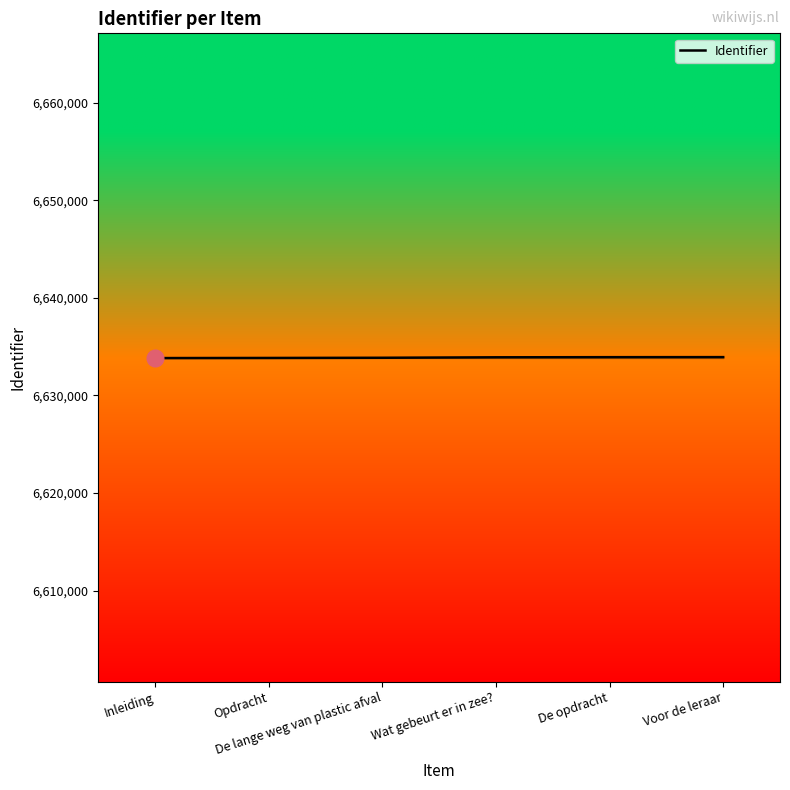

Approximately how many times larger is the value at De opdracht compared to Wat gebeurt er in zee??

1.0